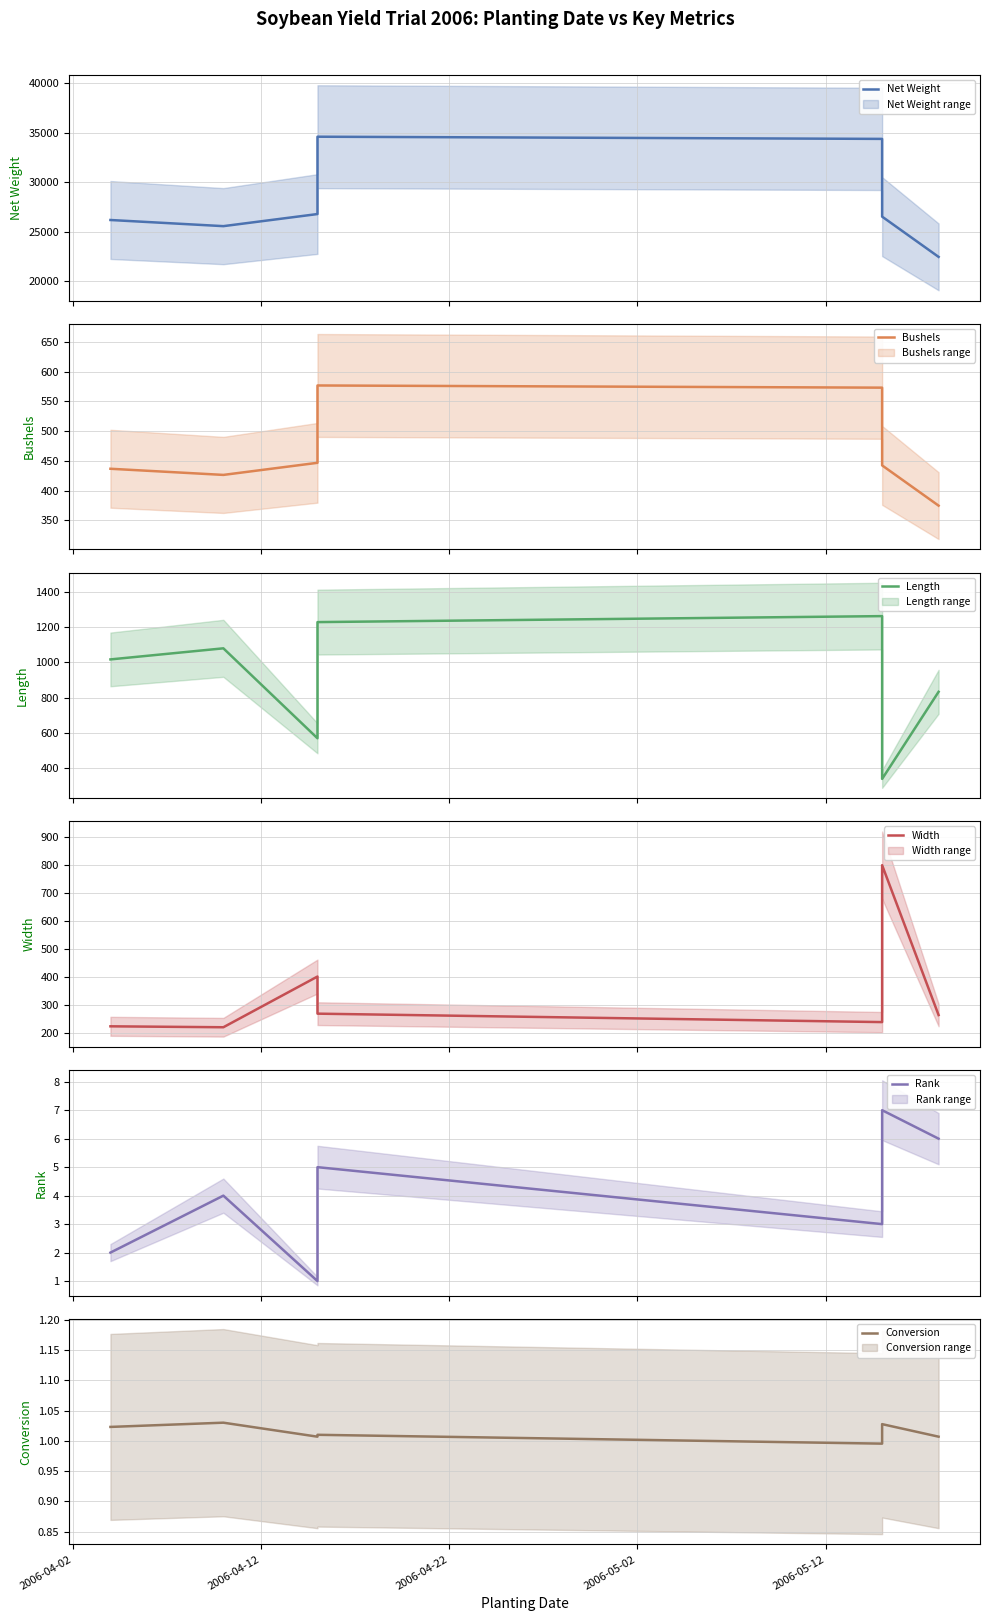

How many lines are shown in the chart?

6